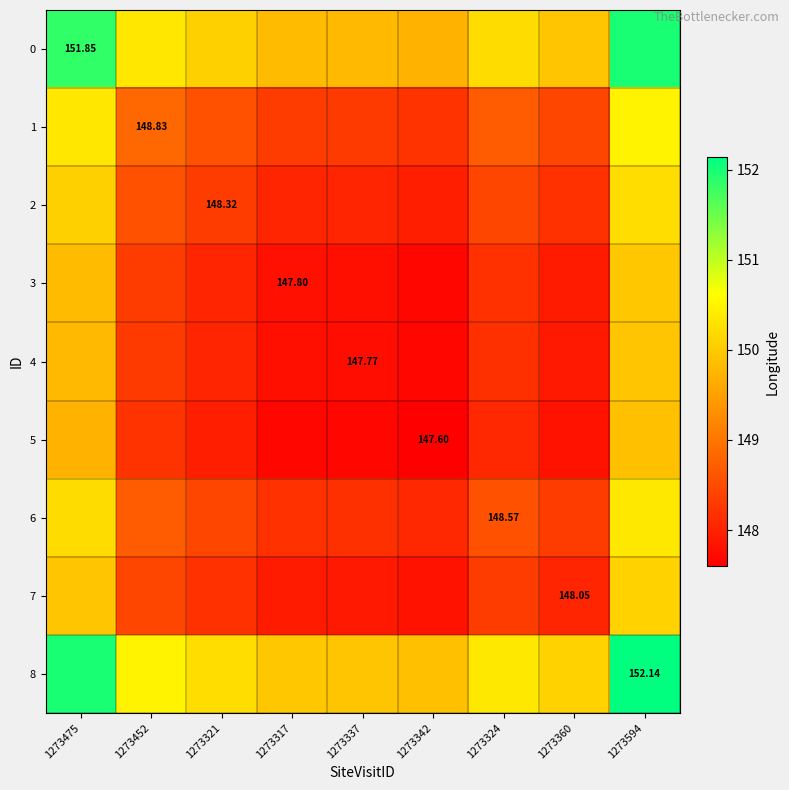

What is the greatest value displayed?

152.1